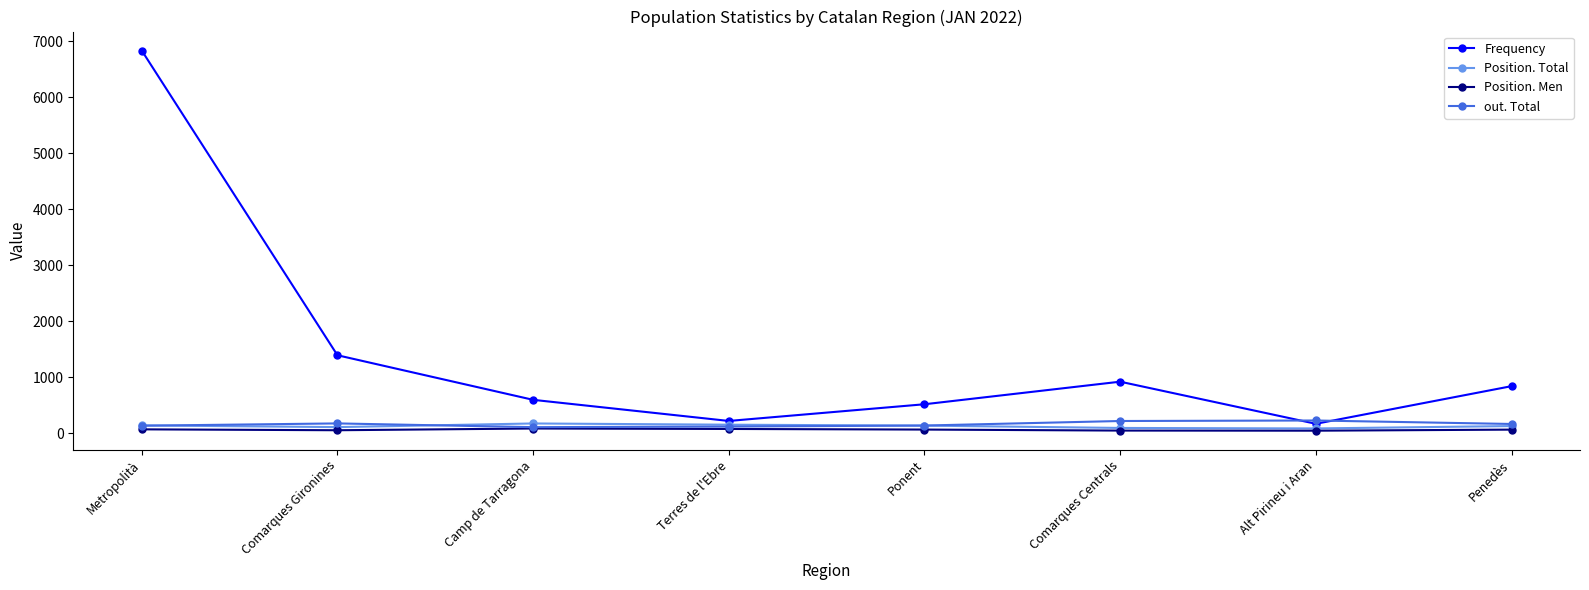

What is the label of the 4th point from the left?

Terres de l'Ebre